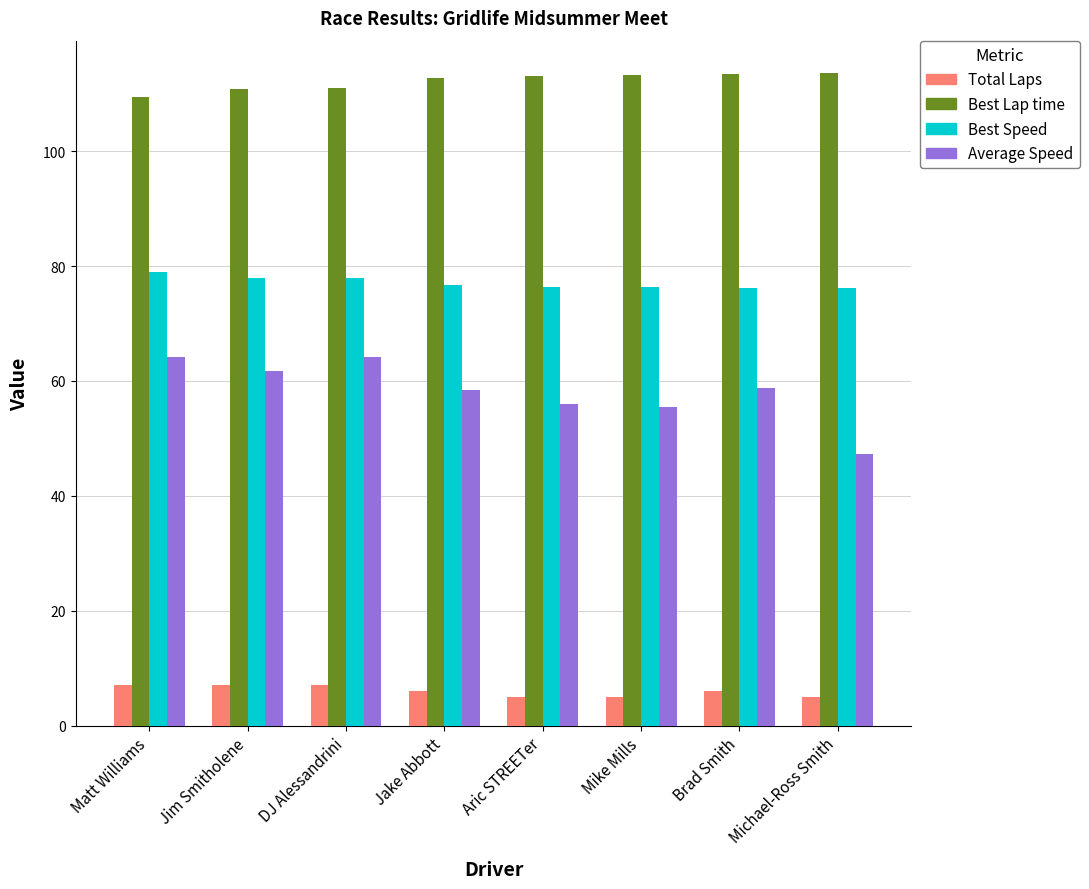

Rank the series at DJ Alessandrini from highest to lowest value.

Best Lap time, Best Speed, Average Speed, Total Laps